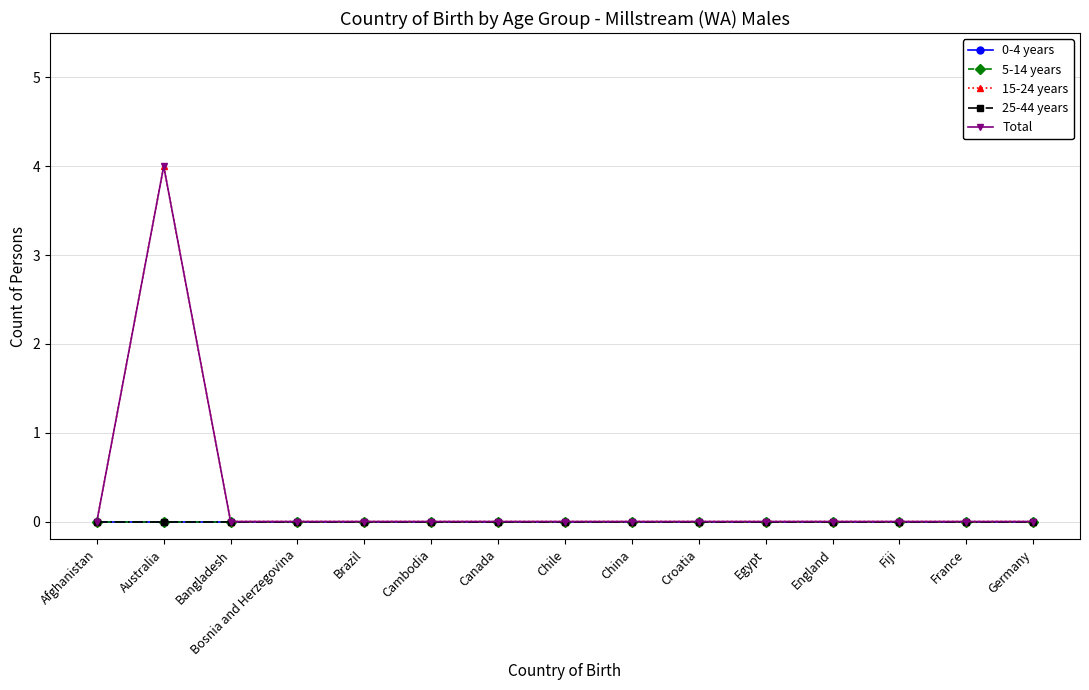

Reading right to left, extract all data points from this chart.

0-4 years: 0	0	0	0	0	0	0	0	0	0	0	0	0	0	0
5-14 years: 0	0	0	0	0	0	0	0	0	0	0	0	0	0	0
15-24 years: 0	0	0	0	0	0	0	0	0	0	0	0	0	4	0
25-44 years: 0	0	0	0	0	0	0	0	0	0	0	0	0	0	0
Total: 0	0	0	0	0	0	0	0	0	0	0	0	0	4	0